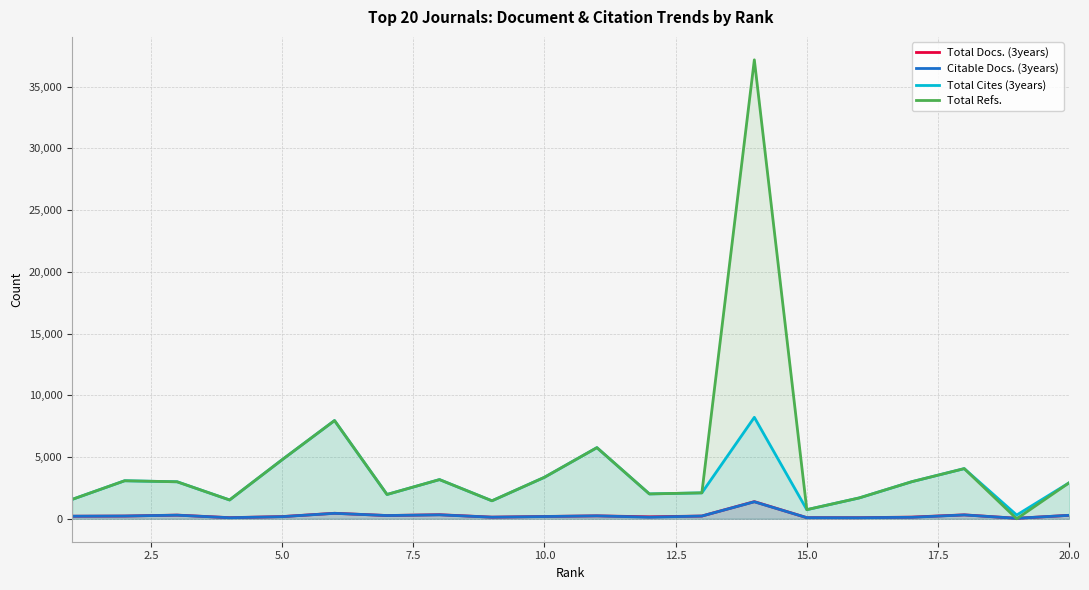

Which series has the widest spread of values?

Total Refs.